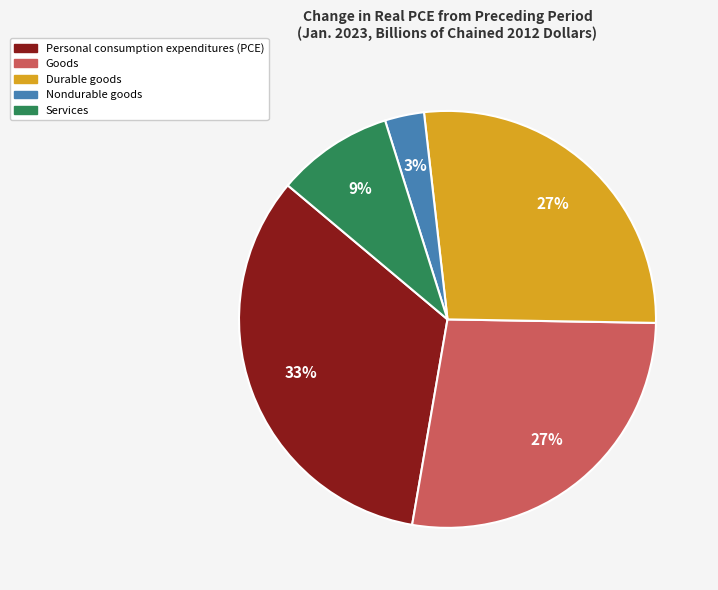

What is the largest slice in the pie chart?

Personal consumption expenditures (PCE)